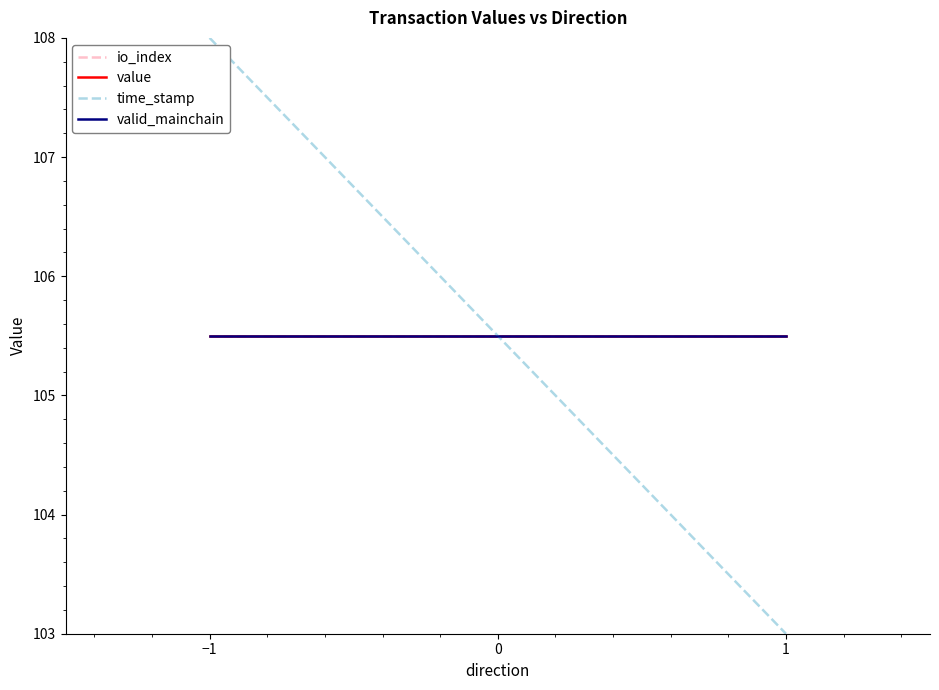

Is it true that valid_mainchain equals 165.7 at 1?

False